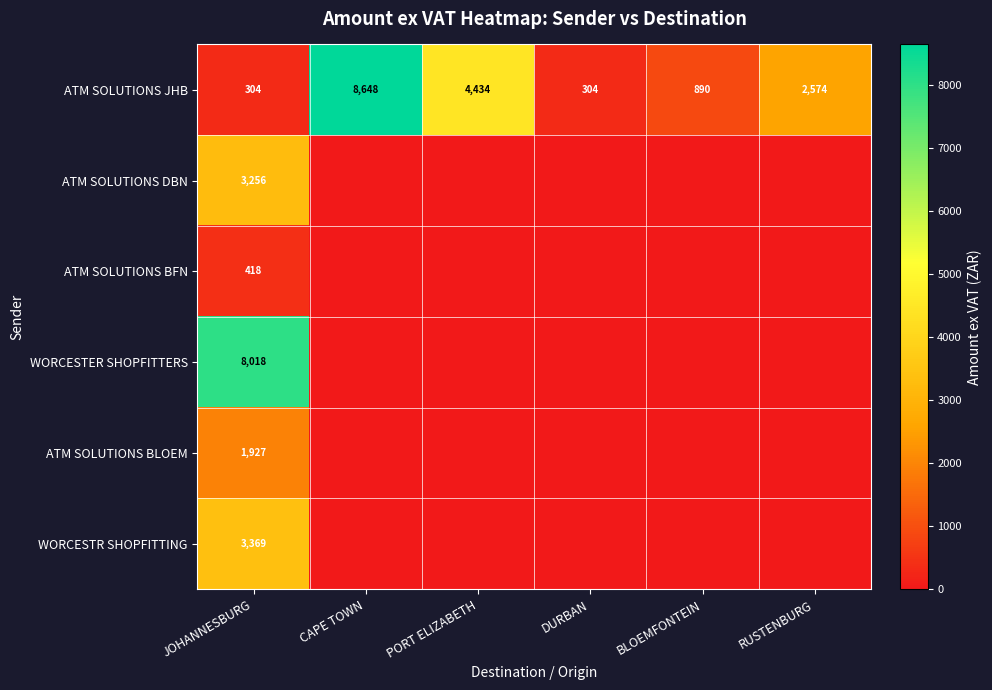

What is the minimum value for ATM SOLUTIONS JHB?

304